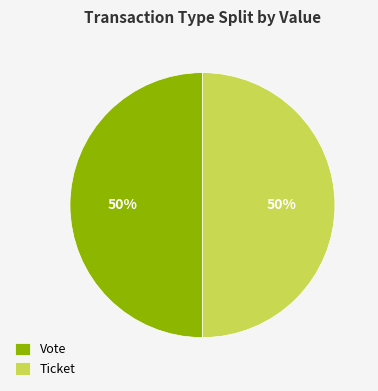

To the nearest percent, what portion does Vote represent?

50%